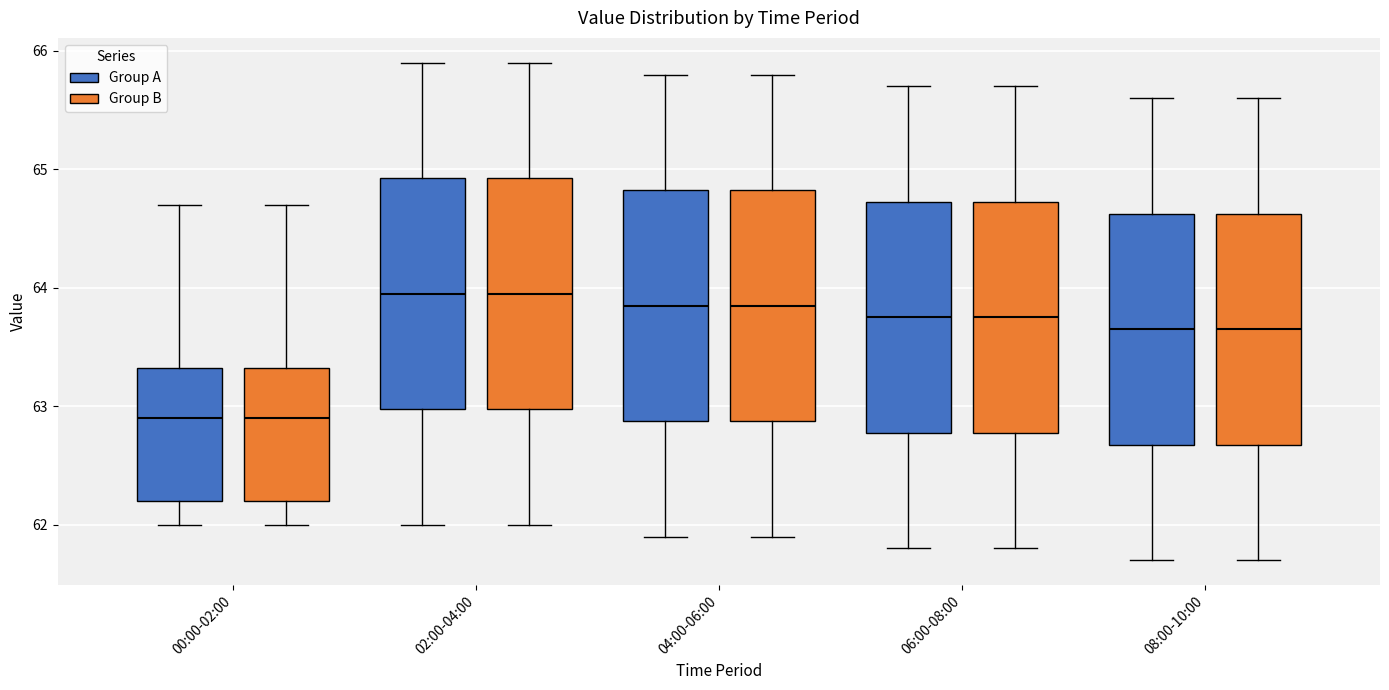

Reading left to right, read every box against the y-axis: the position of its median line, the range the box covers, and the ends of its whiskers. The values are not printed on the chart, so give them approximately, as read against the axis.

00:00-02:00 (Group A): median 62.9, box 62.2 to 63.3, whiskers 62.0 to 64.7
00:00-02:00 (Group B): median 62.9, box 62.2 to 63.3, whiskers 62.0 to 64.7
02:00-04:00 (Group A): median 64.0, box 63.0 to 64.9, whiskers 62.0 to 65.9
02:00-04:00 (Group B): median 64.0, box 63.0 to 64.9, whiskers 62.0 to 65.9
04:00-06:00 (Group A): median 63.9, box 62.9 to 64.8, whiskers 61.9 to 65.8
04:00-06:00 (Group B): median 63.9, box 62.9 to 64.8, whiskers 61.9 to 65.8
06:00-08:00 (Group A): median 63.8, box 62.8 to 64.7, whiskers 61.8 to 65.7
06:00-08:00 (Group B): median 63.8, box 62.8 to 64.7, whiskers 61.8 to 65.7
08:00-10:00 (Group A): median 63.7, box 62.7 to 64.6, whiskers 61.7 to 65.6
08:00-10:00 (Group B): median 63.7, box 62.7 to 64.6, whiskers 61.7 to 65.6